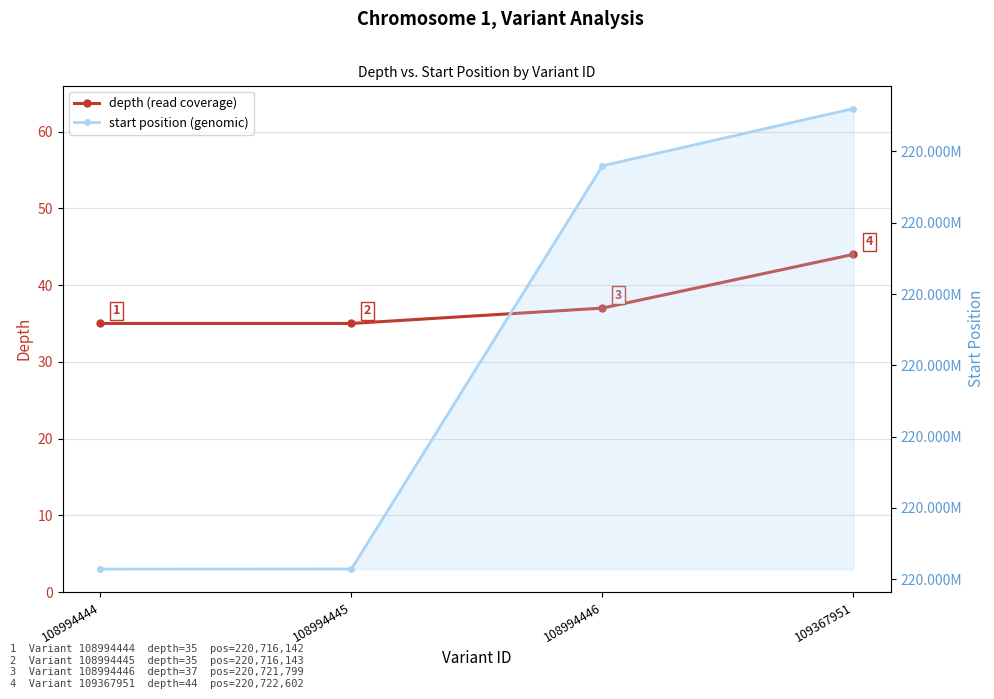

What is the average value of the start position series?

220719172